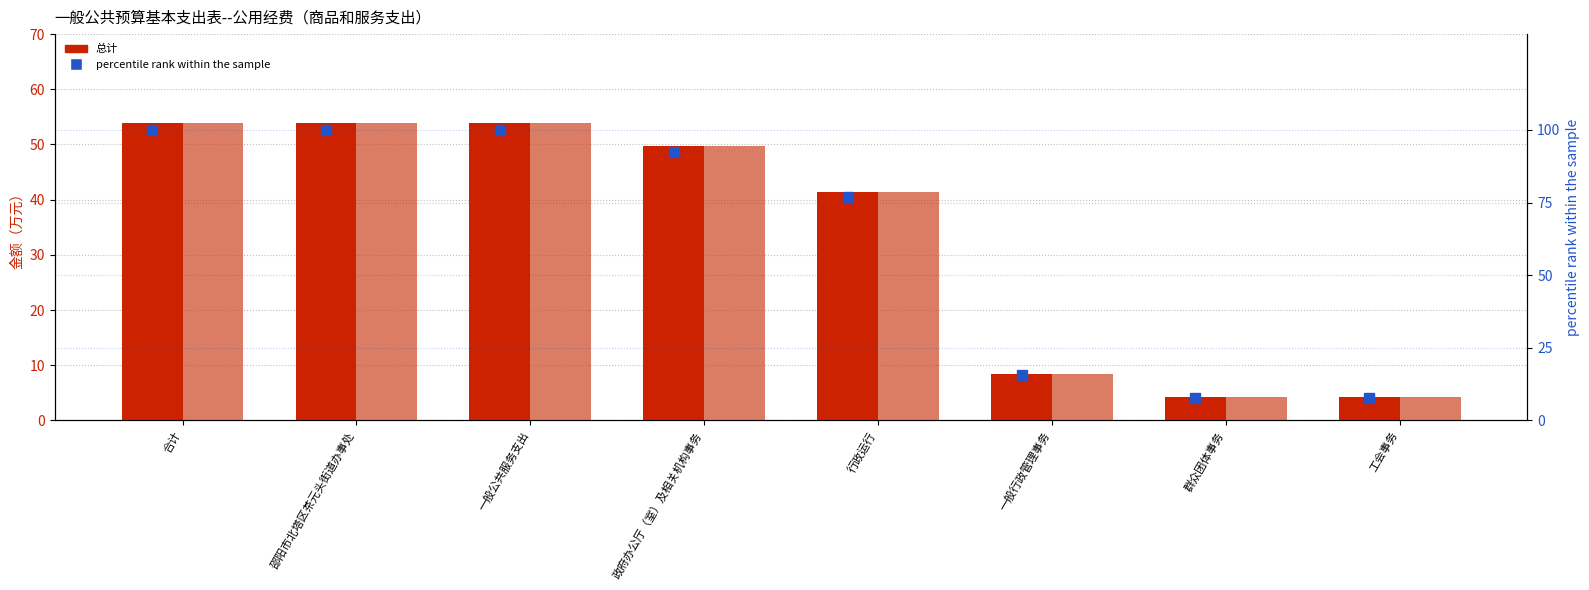

What is the average value of the 机关商品和服务支出合计 series?

33.7